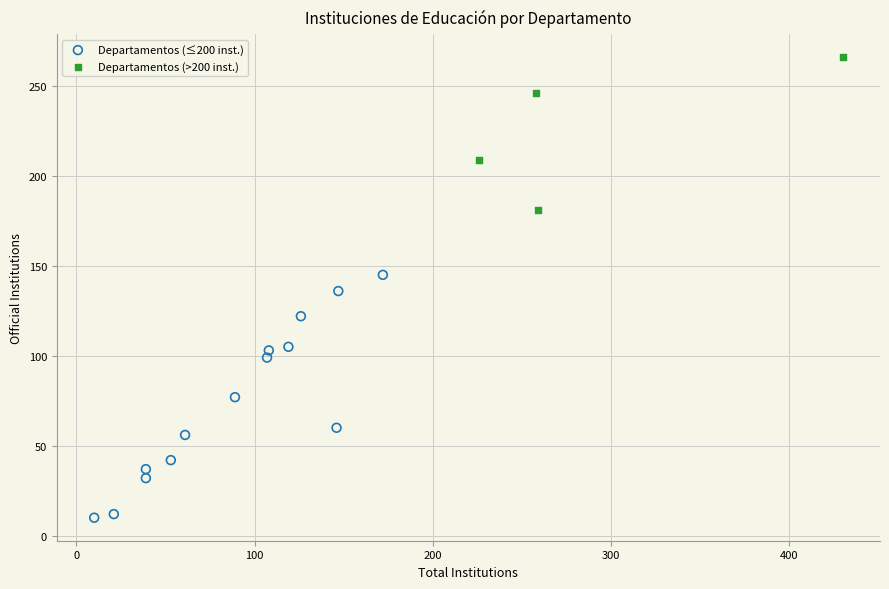

Which series has the largest Y range (max minus min)?

Departamentos (≤200 inst.)